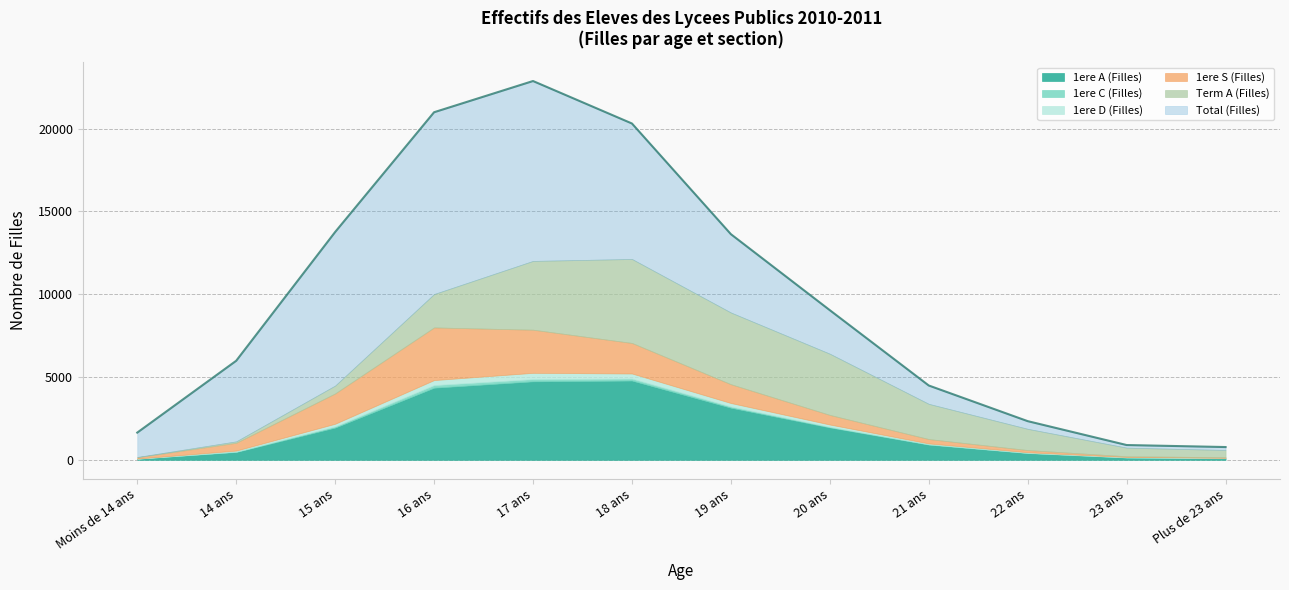

At 18 ans, list the series in order from smallest to largest.

1ere C (Filles), 1ere D (Filles), 1ere S (Filles), 1ere A (Filles), Term A (Filles), Total (Filles)